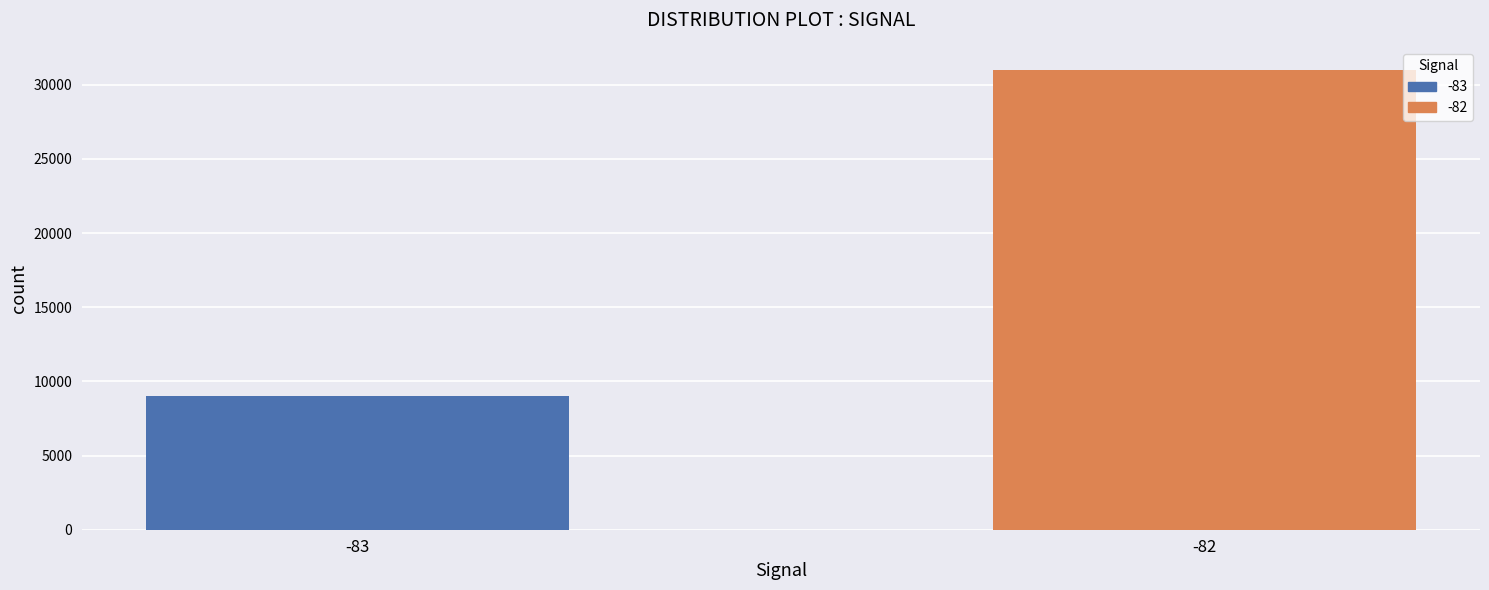

True or false: the data shows 31000 at -82.

True